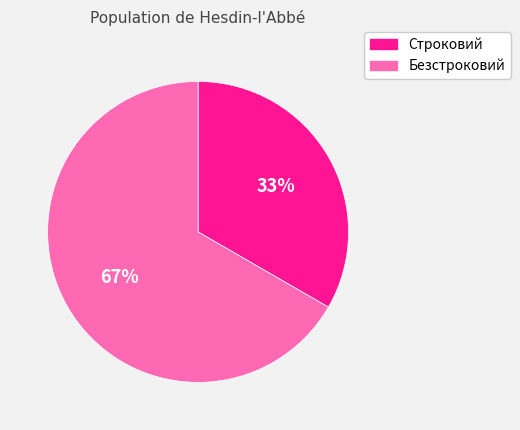

Is there any slice that represents more than half of the pie?

Yes